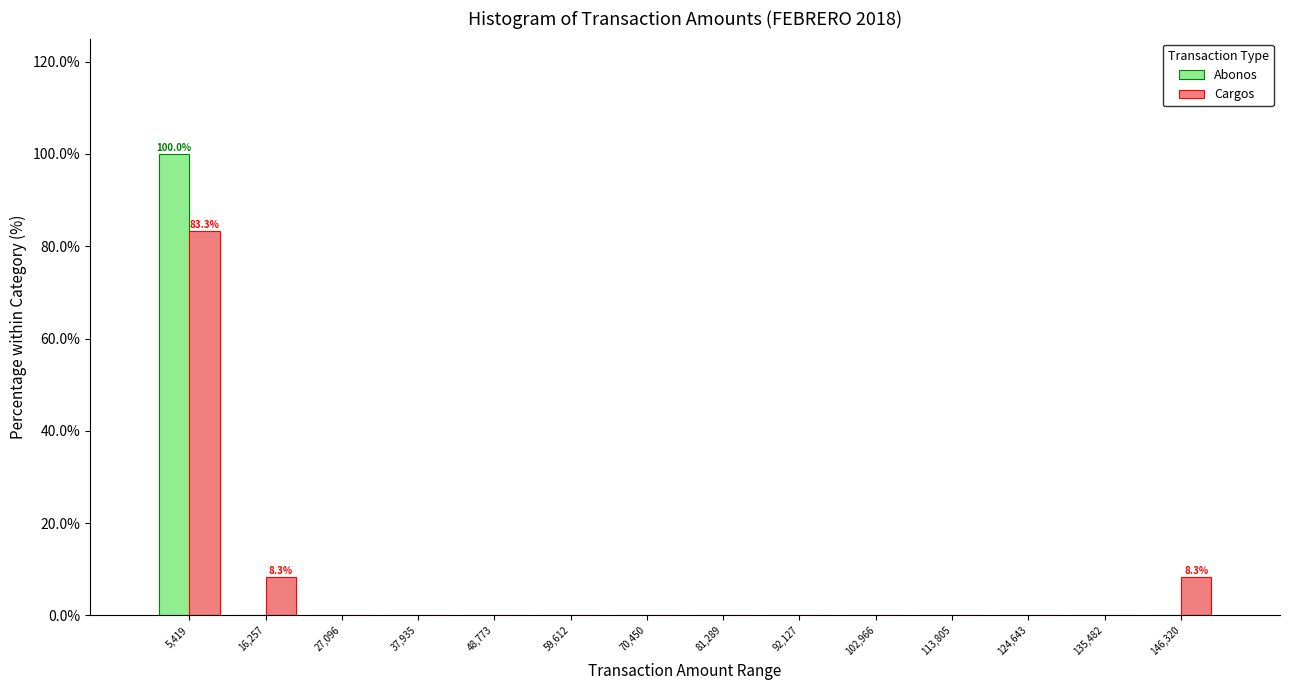

In the Abonos series, which range on the x-axis has the tallest bar?

0 to 10000